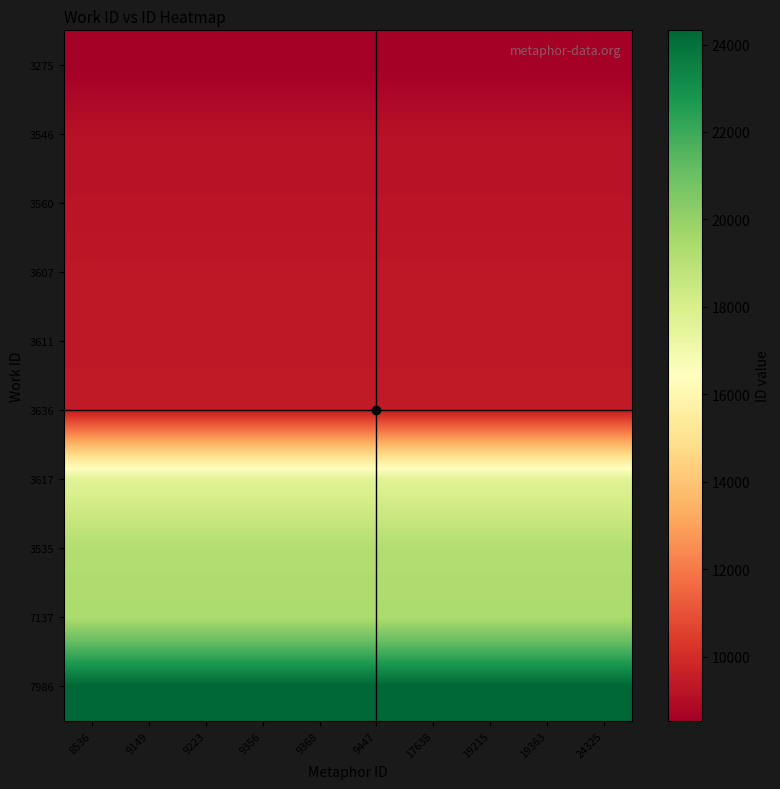

Reading right to left, what are all the values shown in this chart?

3275: 24325=8536	19363=8536	19215=8536	17638=8536	9447=8536	9368=8536	9356=8536	9223=8536	9149=8536	8536=8536
3546: 24325=9149	19363=9149	19215=9149	17638=9149	9447=9149	9368=9149	9356=9149	9223=9149	9149=9149	8536=9149
3560: 24325=9223	19363=9223	19215=9223	17638=9223	9447=9223	9368=9223	9356=9223	9223=9223	9149=9223	8536=9223
3607: 24325=9356	19363=9356	19215=9356	17638=9356	9447=9356	9368=9356	9356=9356	9223=9356	9149=9356	8536=9356
3611: 24325=9368	19363=9368	19215=9368	17638=9368	9447=9368	9368=9368	9356=9368	9223=9368	9149=9368	8536=9368
3636: 24325=9447	19363=9447	19215=9447	17638=9447	9447=9447	9368=9447	9356=9447	9223=9447	9149=9447	8536=9447
3617: 24325=17638	19363=17638	19215=17638	17638=17638	9447=17638	9368=17638	9356=17638	9223=17638	9149=17638	8536=17638
3535: 24325=19215	19363=19215	19215=19215	17638=19215	9447=19215	9368=19215	9356=19215	9223=19215	9149=19215	8536=19215
7137: 24325=19363	19363=19363	19215=19363	17638=19363	9447=19363	9368=19363	9356=19363	9223=19363	9149=19363	8536=19363
7986: 24325=24325	19363=24325	19215=24325	17638=24325	9447=24325	9368=24325	9356=24325	9223=24325	9149=24325	8536=24325